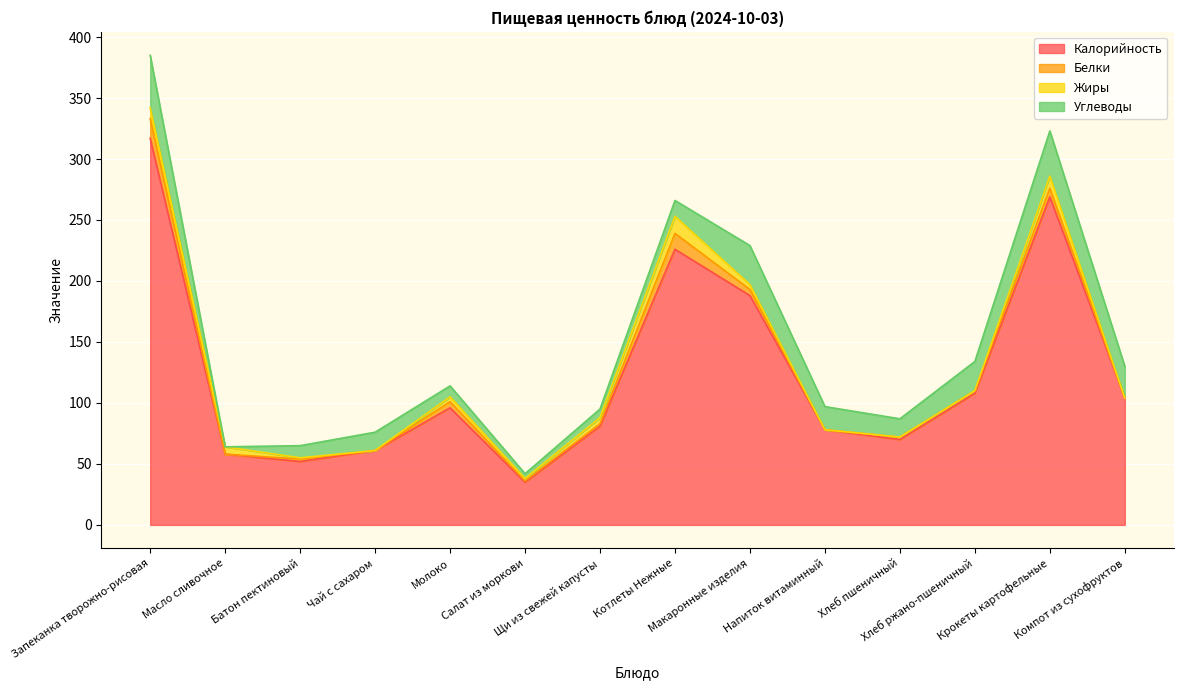

The value of Белки at Масло сливочное is 9. True or false?

False